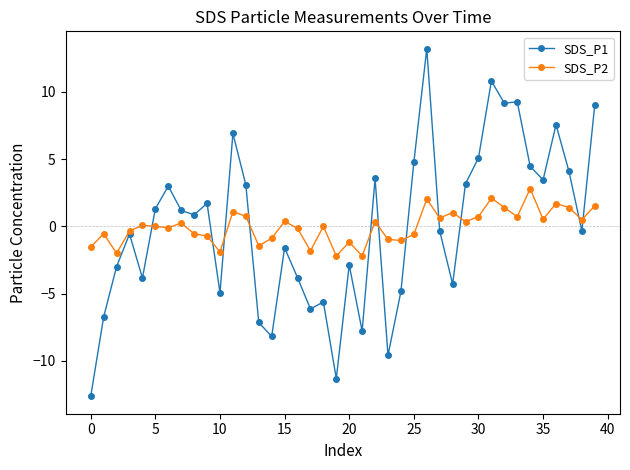

What is the maximum value for SDS_P2?

2.8